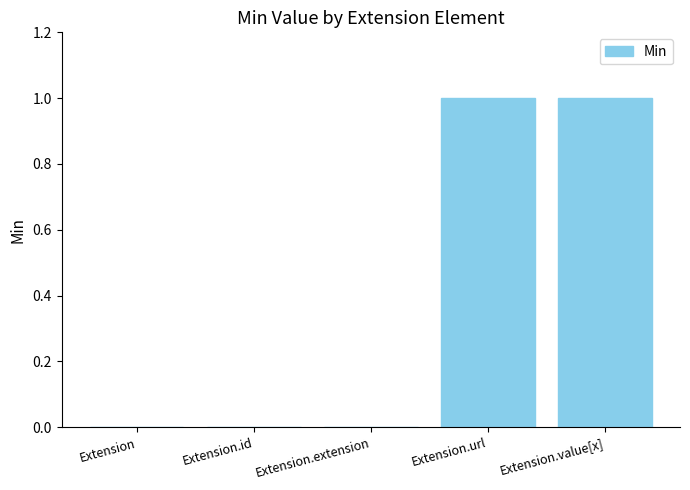

Which has a higher value, Extension or Extension.url?

Extension.url